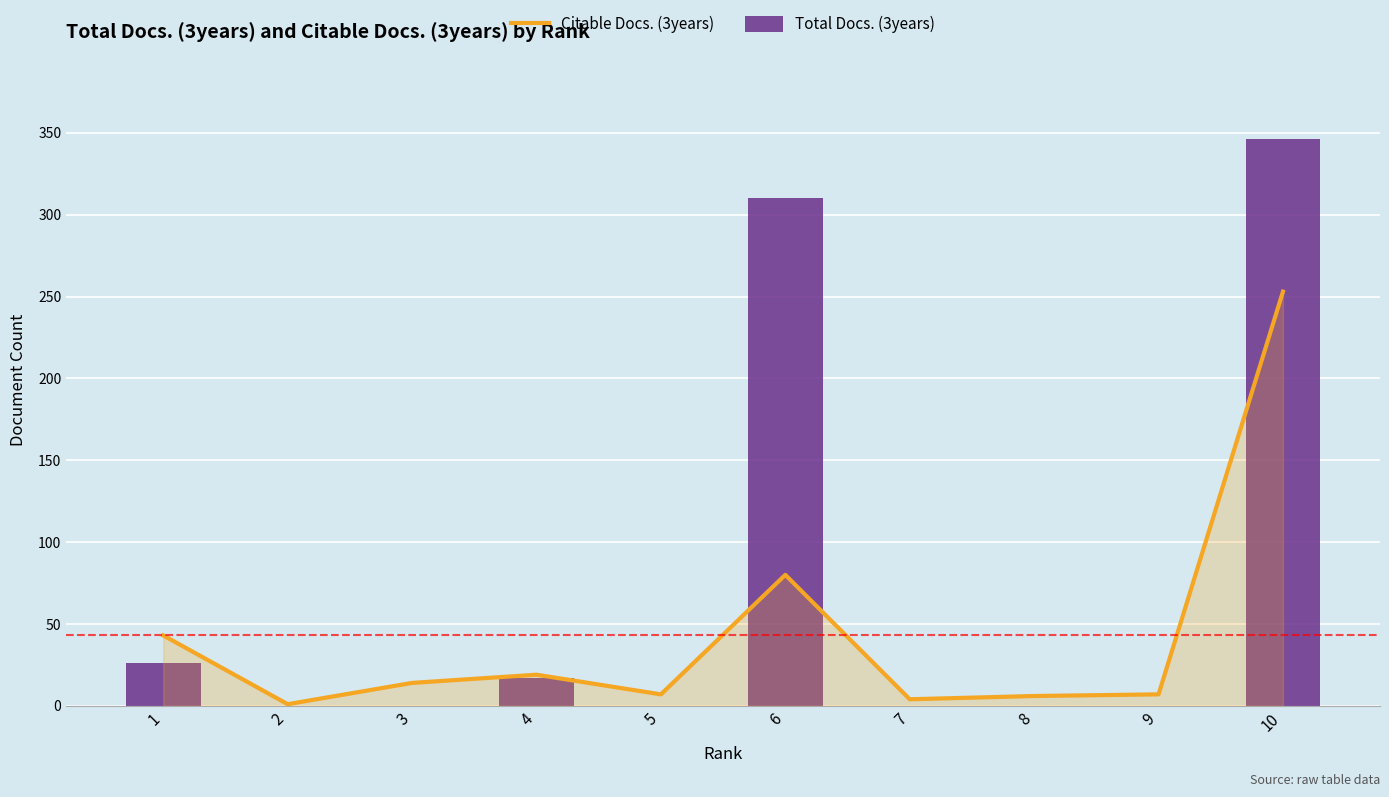

Reading right to left, extract all data points from this chart.

Citable Docs. (3years): 10=253	9=7	8=6	7=4	6=80	5=7	4=19	3=14	2=1	1=43
Total Docs. (3years): 10=346	9=0	8=0	7=0	6=310	5=0	4=17	3=0	2=0	1=26